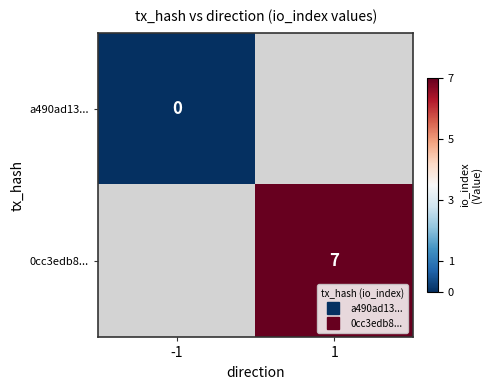

Which category has the highest value in the a490ad13... series?

-1